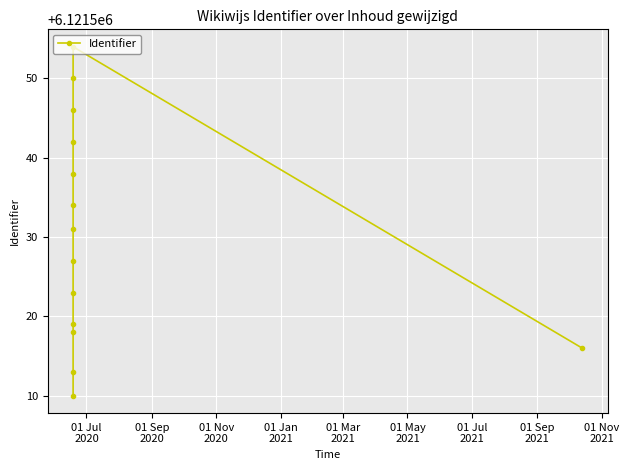

Count the number of values greater than 6121531.

6